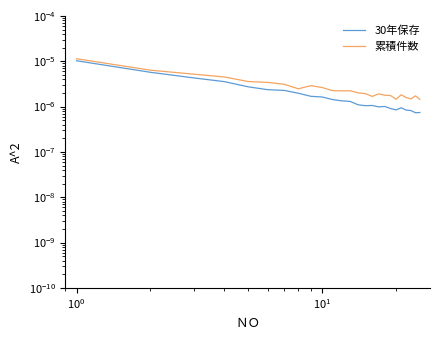

Reading left to right, list all the values displayed in this chart.

30年保存: 0.0	0.0	0.0	0.0	0.0	0.0	0.0	0.0	0.0	0.0	0.0	0.0	0.0	0.0	0.0	0.0	0.0	0.0	0.0	0.0	0.0	0.0	0.0	0.0	0.0
累積件数: 0.0	0.0	0.0	0.0	0.0	0.0	0.0	0.0	0.0	0.0	0.0	0.0	0.0	0.0	0.0	0.0	0.0	0.0	0.0	0.0	0.0	0.0	0.0	0.0	0.0